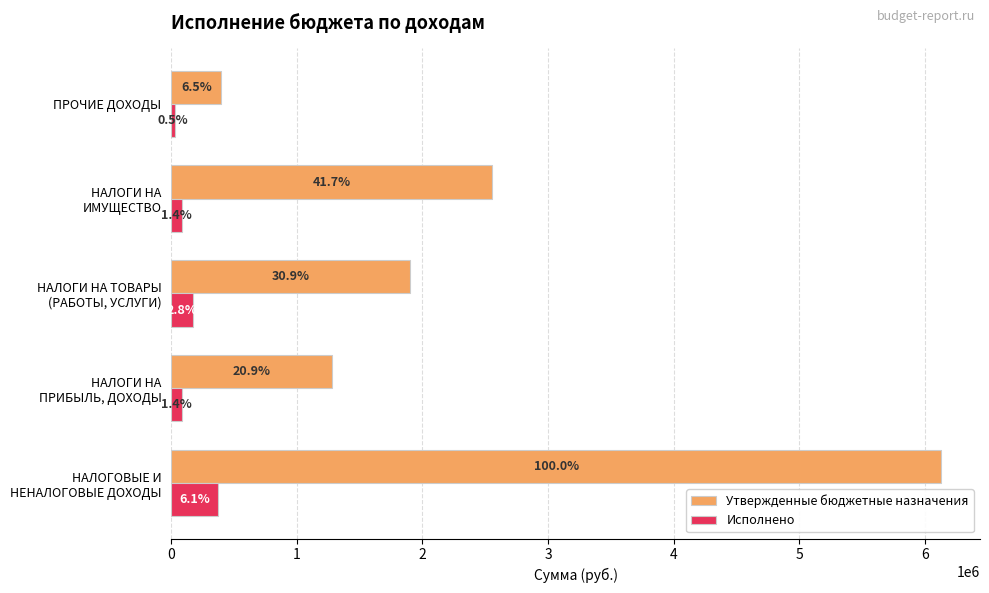

Reading left to right, list all the values displayed in this chart.

Утвержденные бюджетные назначения: 0=6131200.0	1=1279100.0	2=1897600.0	3=2555100.0	4=399400.0
Исполнено: 0=374262.2	1=84695.0	2=173832.4	3=84865.9	4=30868.9